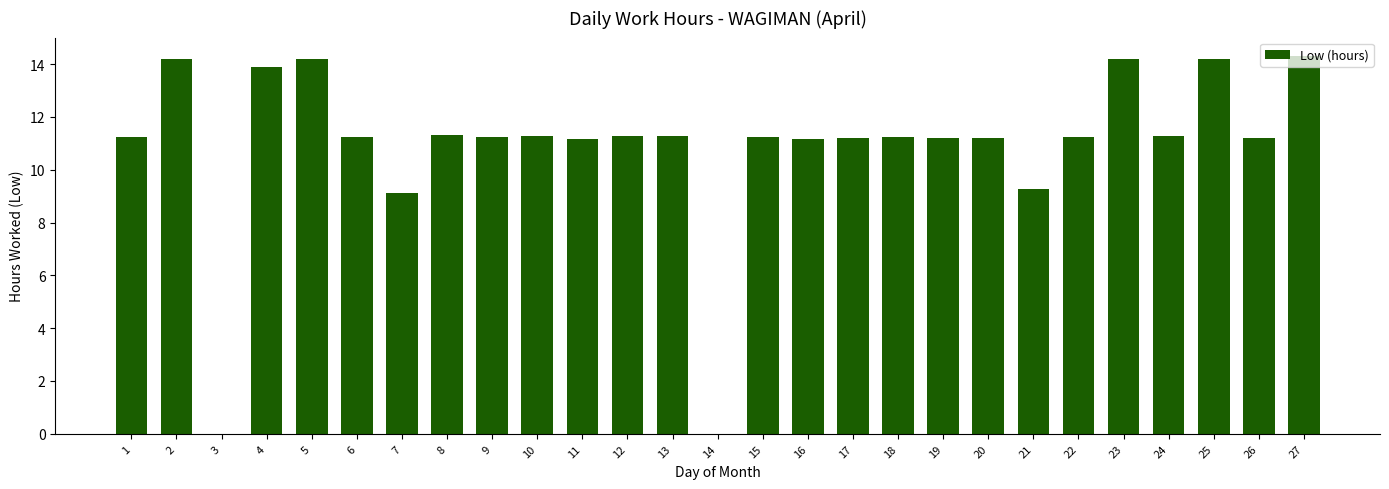

What is the sum of all values?

294.4